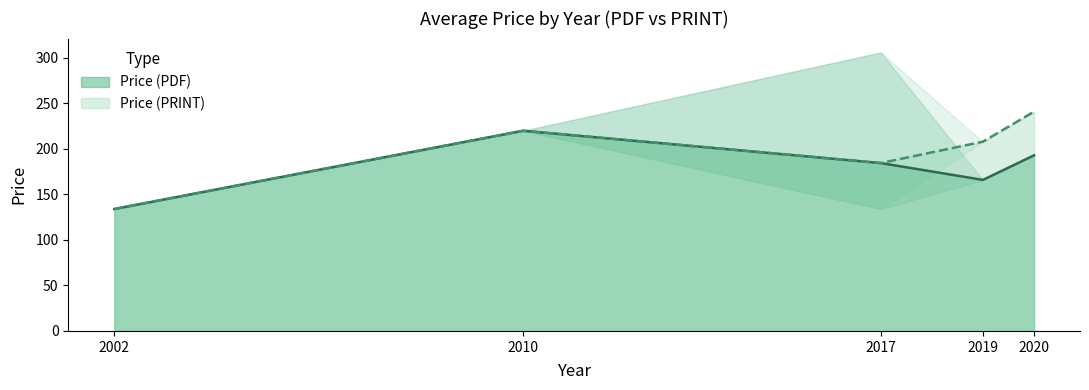

Does the chart have visible grid lines?

No